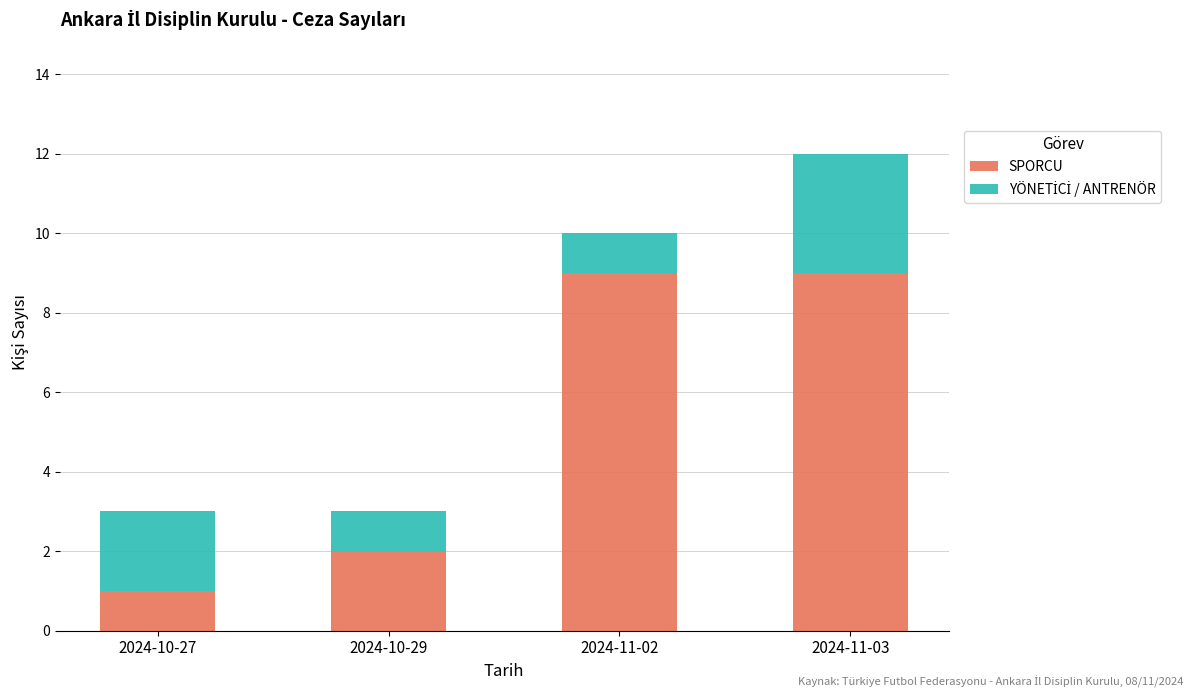

What is the highest value of the SPORCU series?

9